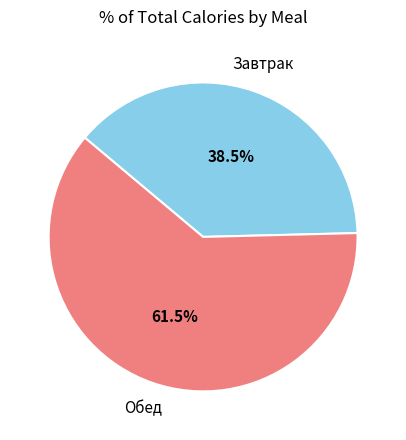

Is there any slice that represents more than half of the pie?

Yes